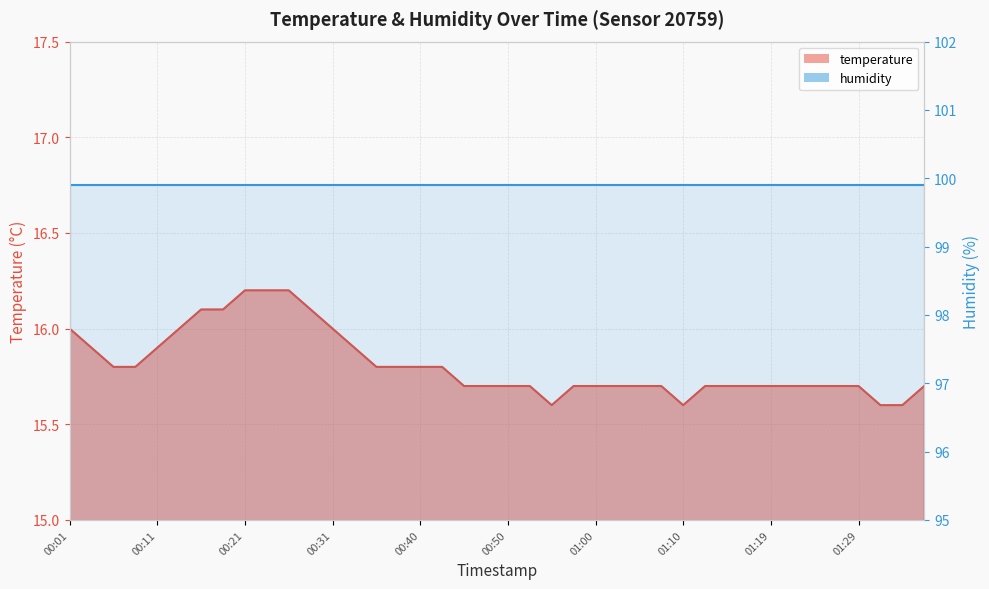

What is the greatest value displayed?

16.2